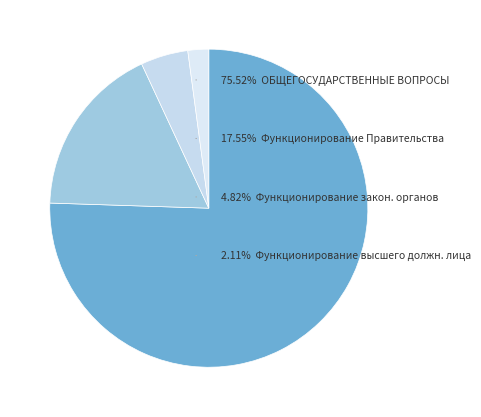

What is the smallest slice in the pie chart?

Функционирование высшего должностного лица